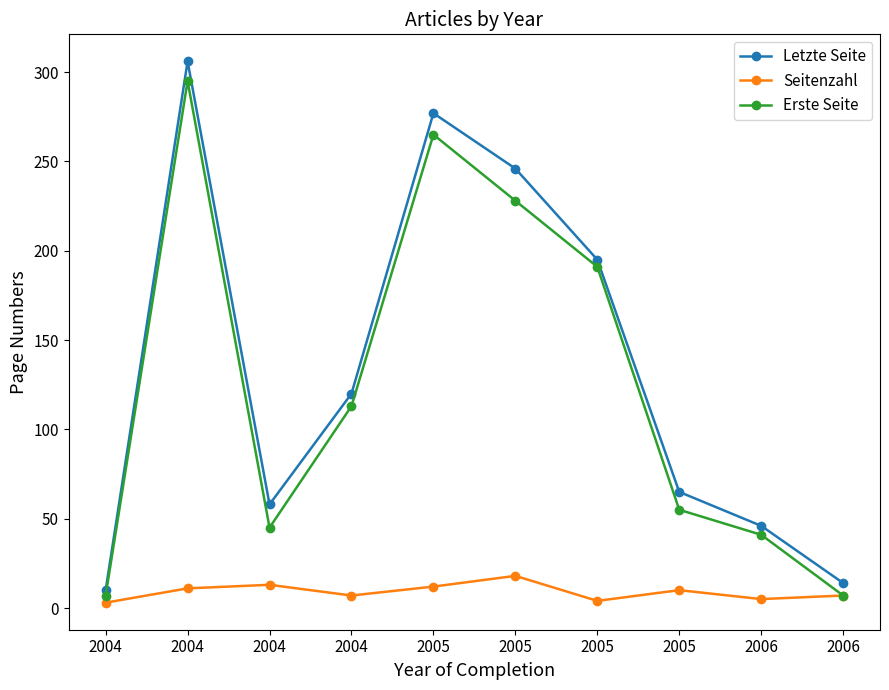

Is it true that Seitenzahl equals 5 at 2006?

True